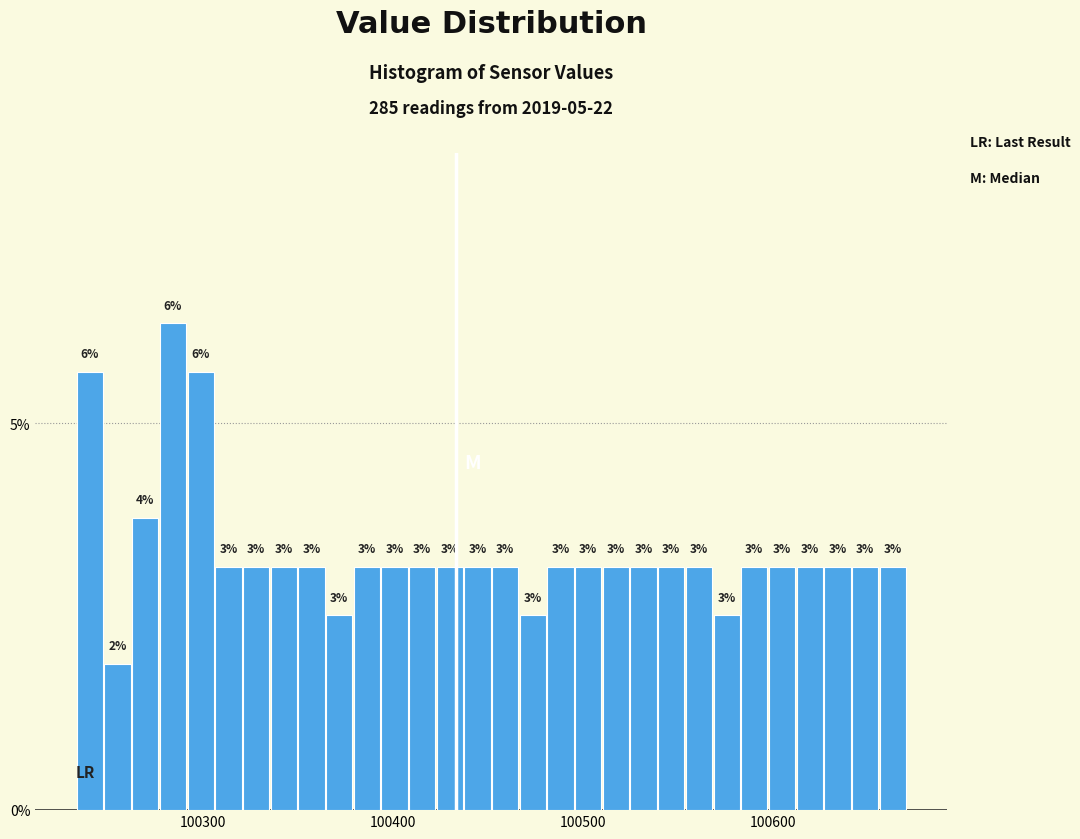

Read against the x-axis, roughly where is the centre of the tallest bar?

100280